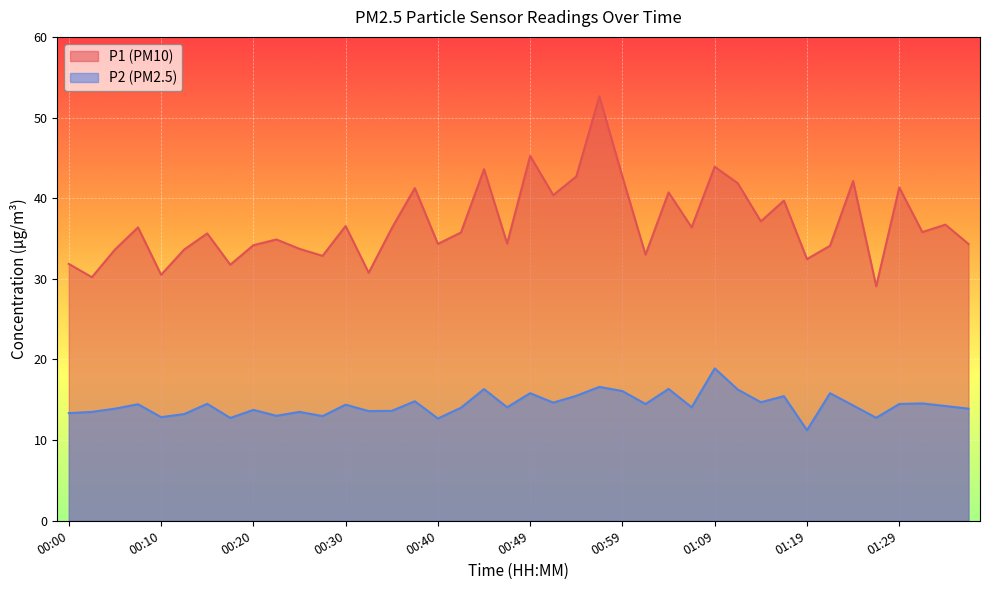

How many distinct data groups are displayed?

2